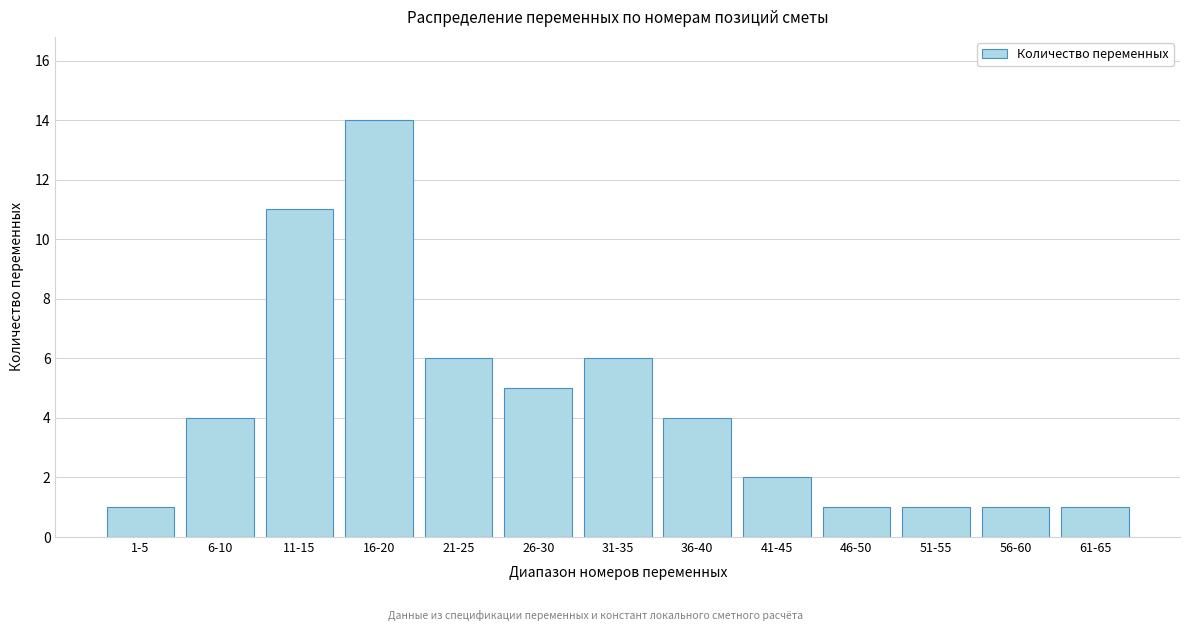

Reading left to right, list all the values displayed in this chart.

1	4	11	14	6	5	6	4	2	1	1	1	1